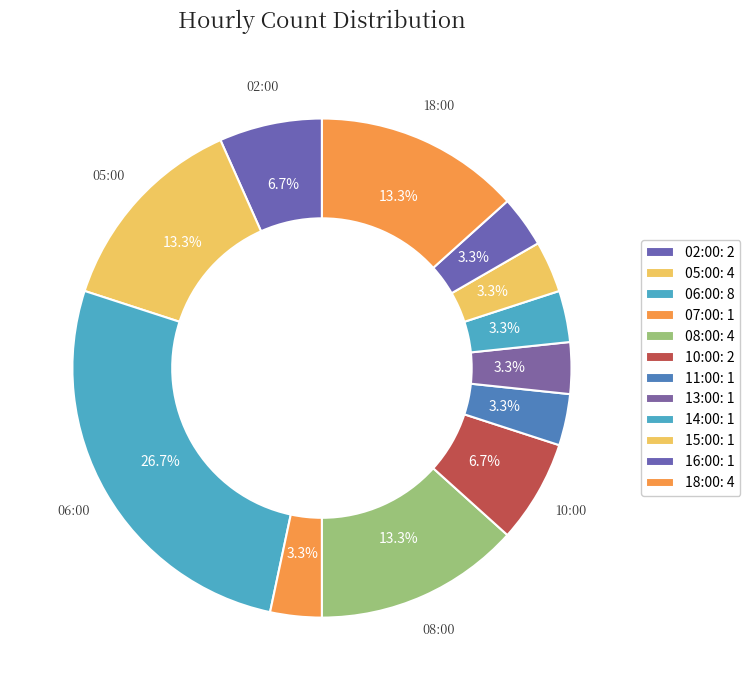

How many segments does this pie chart have?

12